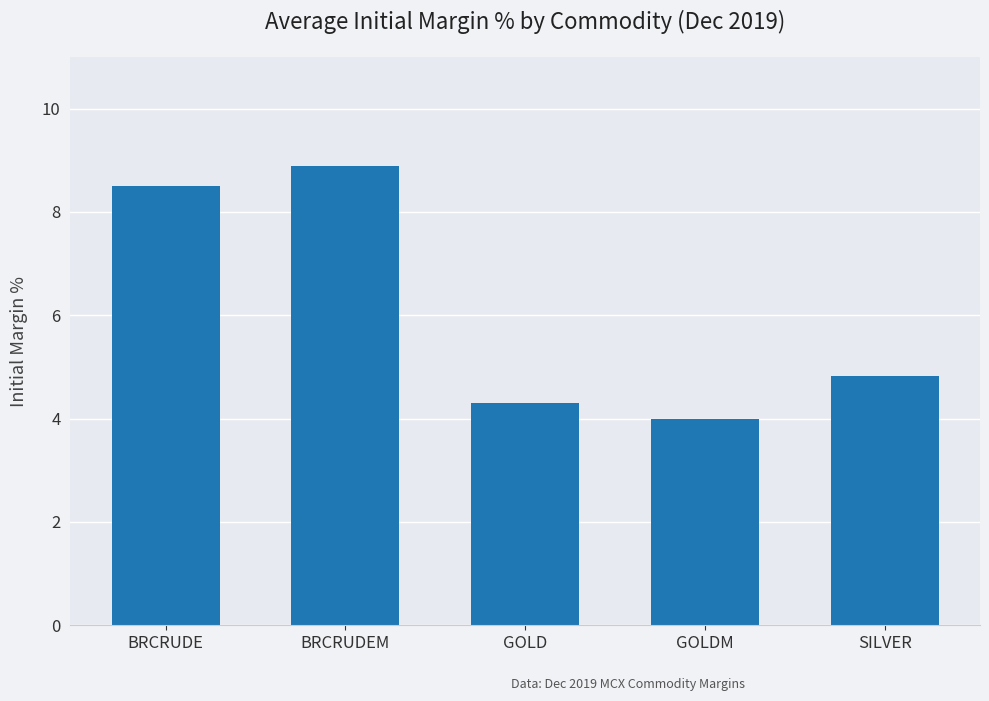

What is the smallest value displayed?

4.0